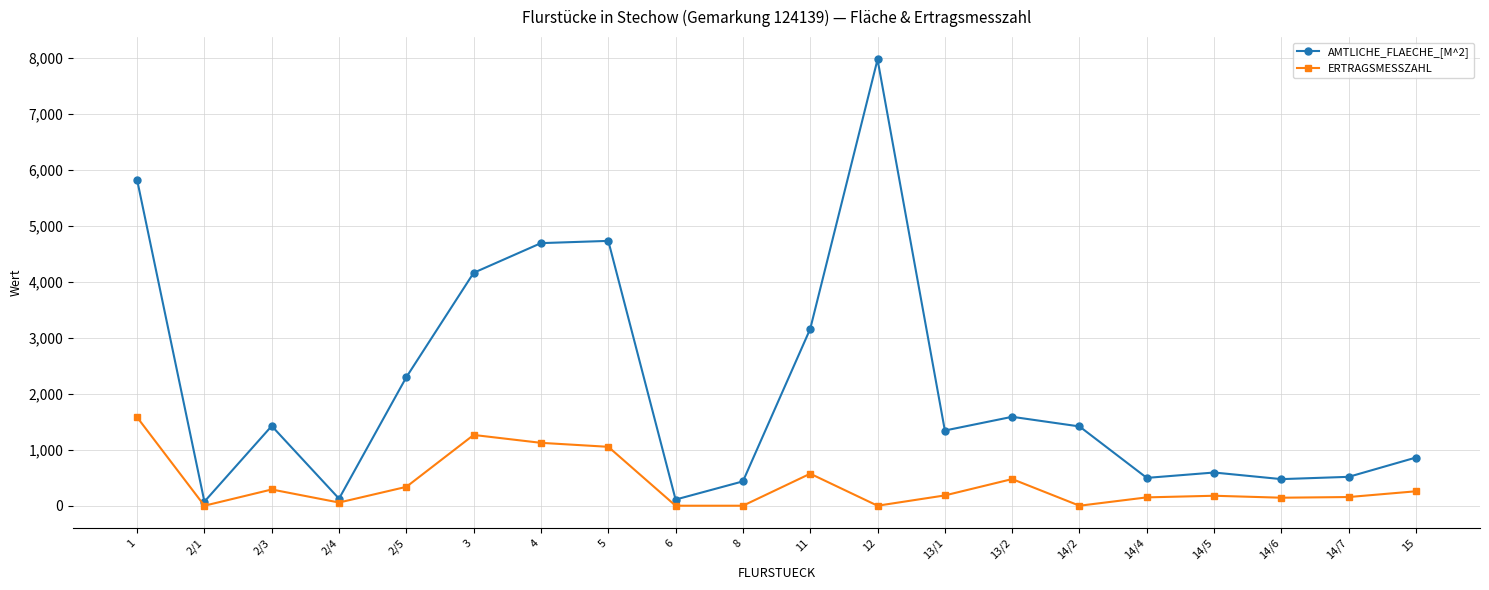

What is the sum of the AMTLICHE_FLAECHE_[M^2] values at 14/7 and 2/1?

589